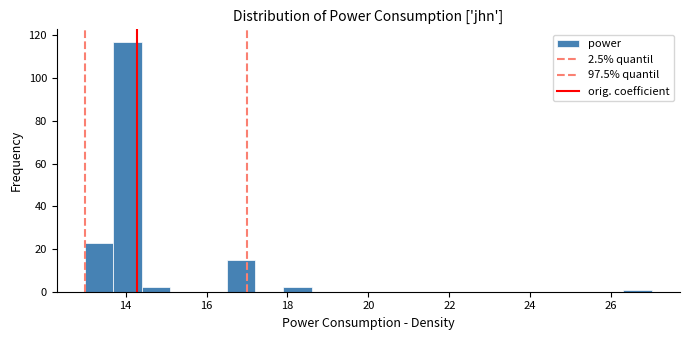

Read against the x-axis, roughly where is the centre of the tallest bar?

14.0